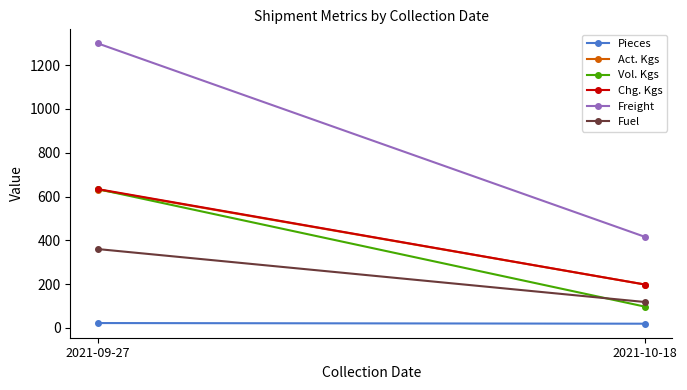

At which category is the sum across all series the highest?

2021-09-27